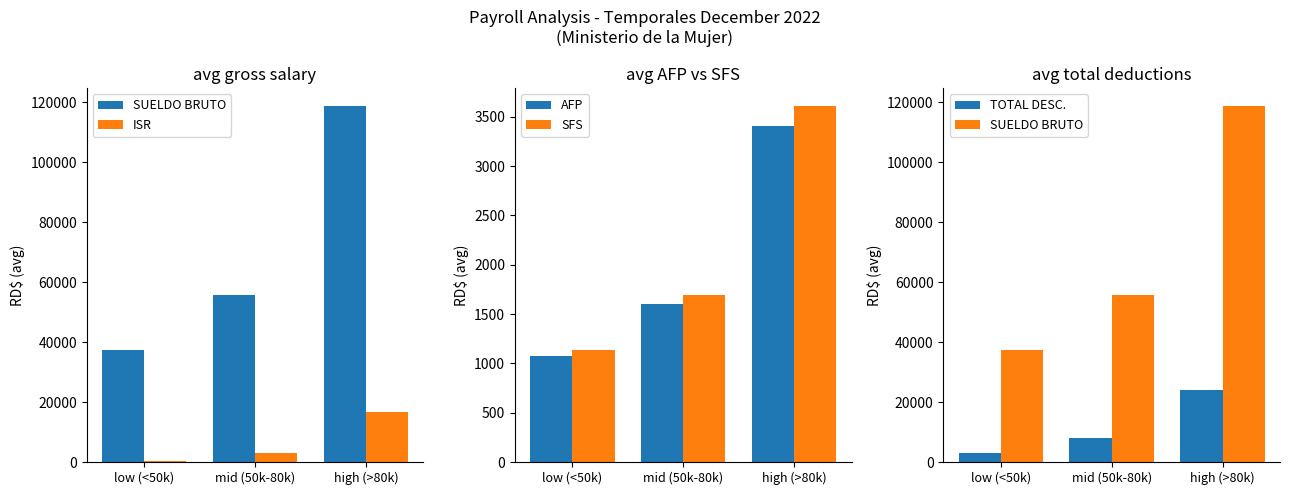

Reading left to right, extract all data points from this chart.

SUELDO BRUTO: low (<50k)=37414.3	mid (50k-80k)=55833.3	high (>80k)=118750.0
ISR: low (<50k)=324.9	mid (50k-80k)=2861.5	high (>80k)=16515.8
AFP: low (<50k)=1073.8	mid (50k-80k)=1602.4	high (>80k)=3408.1
SFS: low (<50k)=1137.4	mid (50k-80k)=1697.3	high (>80k)=3610.0
TOTAL DESC.: low (<50k)=2943.6	mid (50k-80k)=8153.4	high (>80k)=24165.8